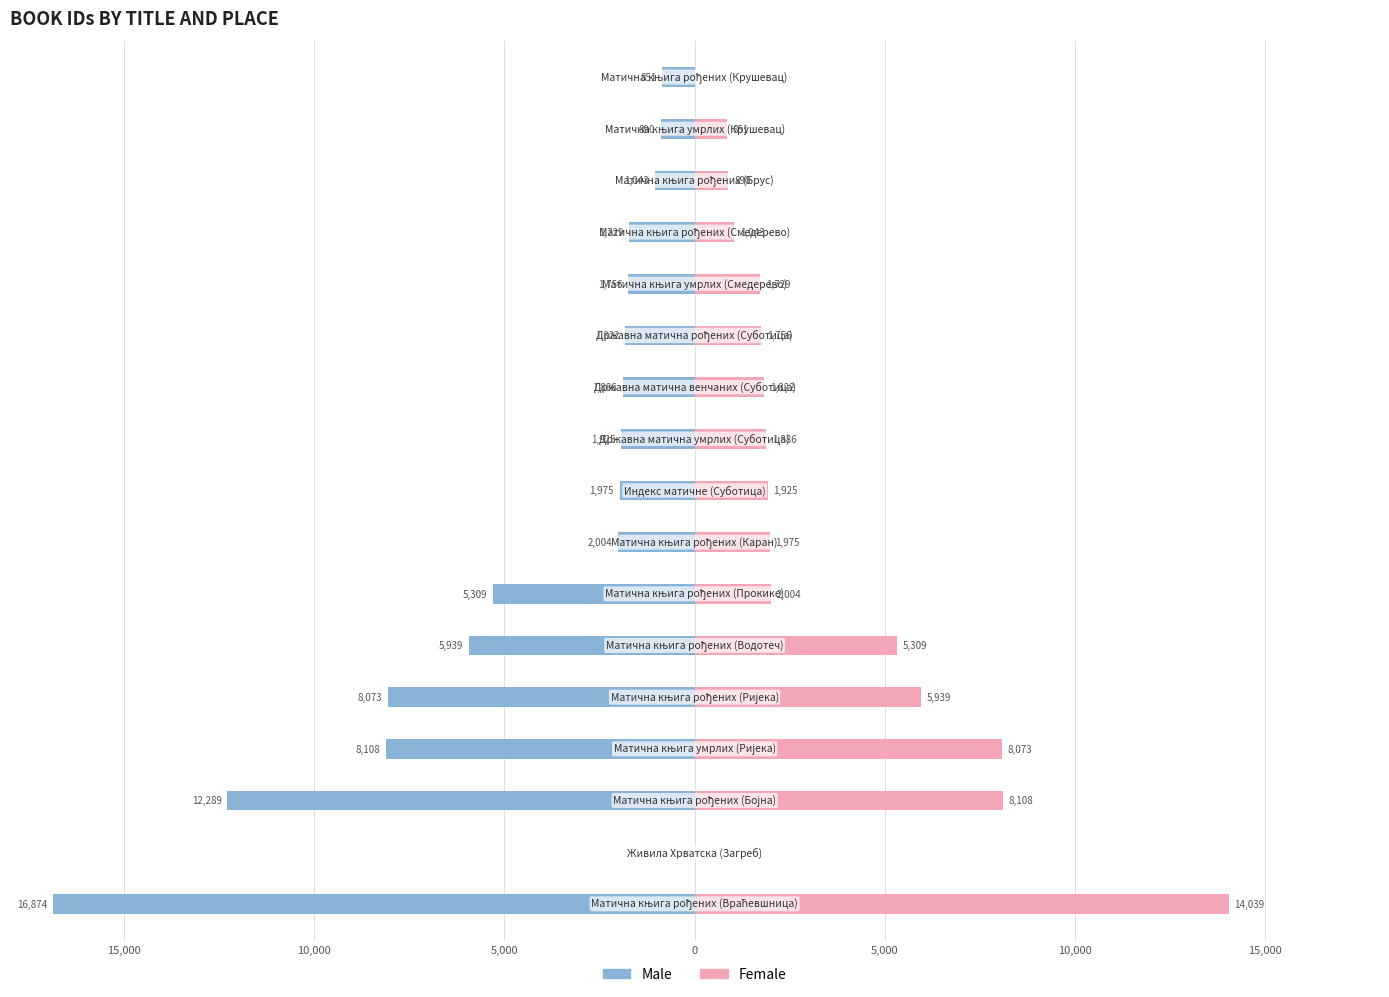

Reading right to left, list all the values displayed in this chart.

Male: -851	-890	-1043	-1729	-1756	-1822	-1886	-1925	-1975	-2004	-5309	-5939	-8073	-8108	-12289	0	-16874
Female: 0	851	890	1043	1729	1756	1822	1886	1925	1975	2004	5309	5939	8073	8108	0	14039